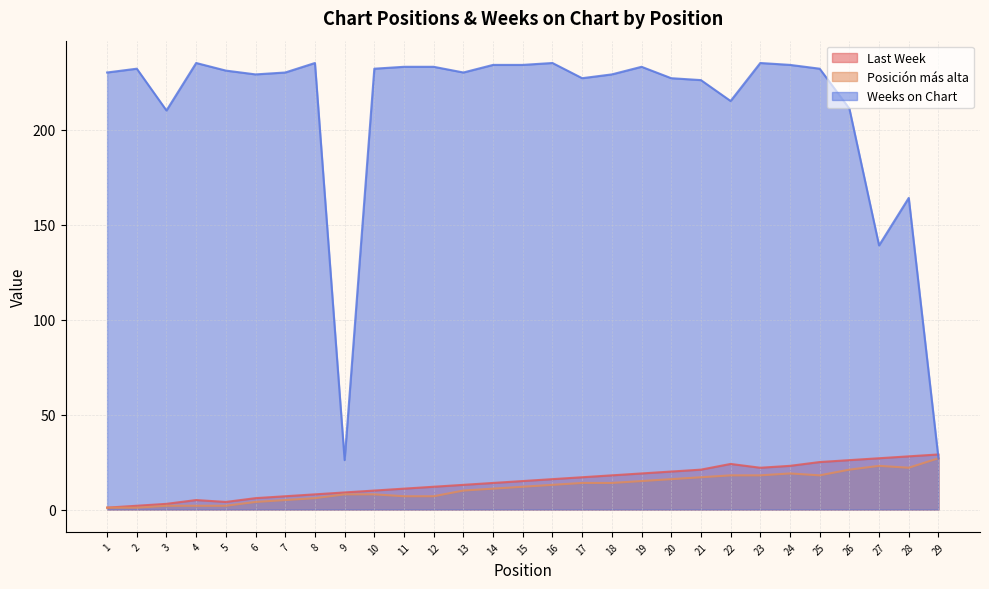

How many times do Last Week and Weeks on Chart cross each other?

1